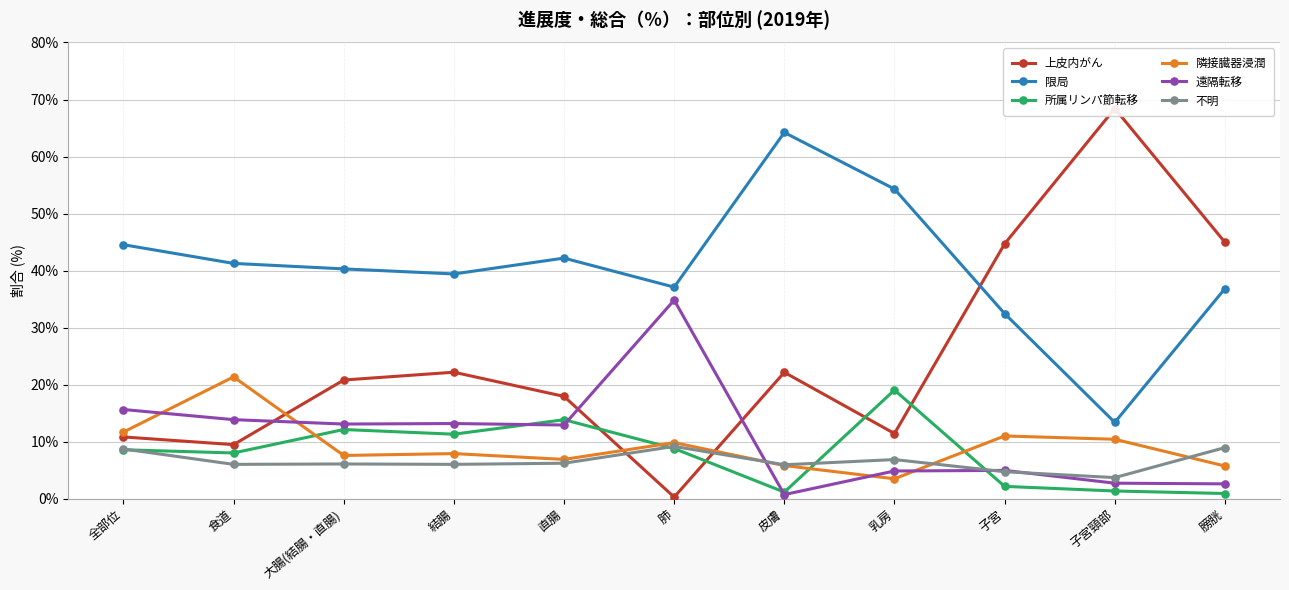

At which category is the sum across all series the highest?

皮膚